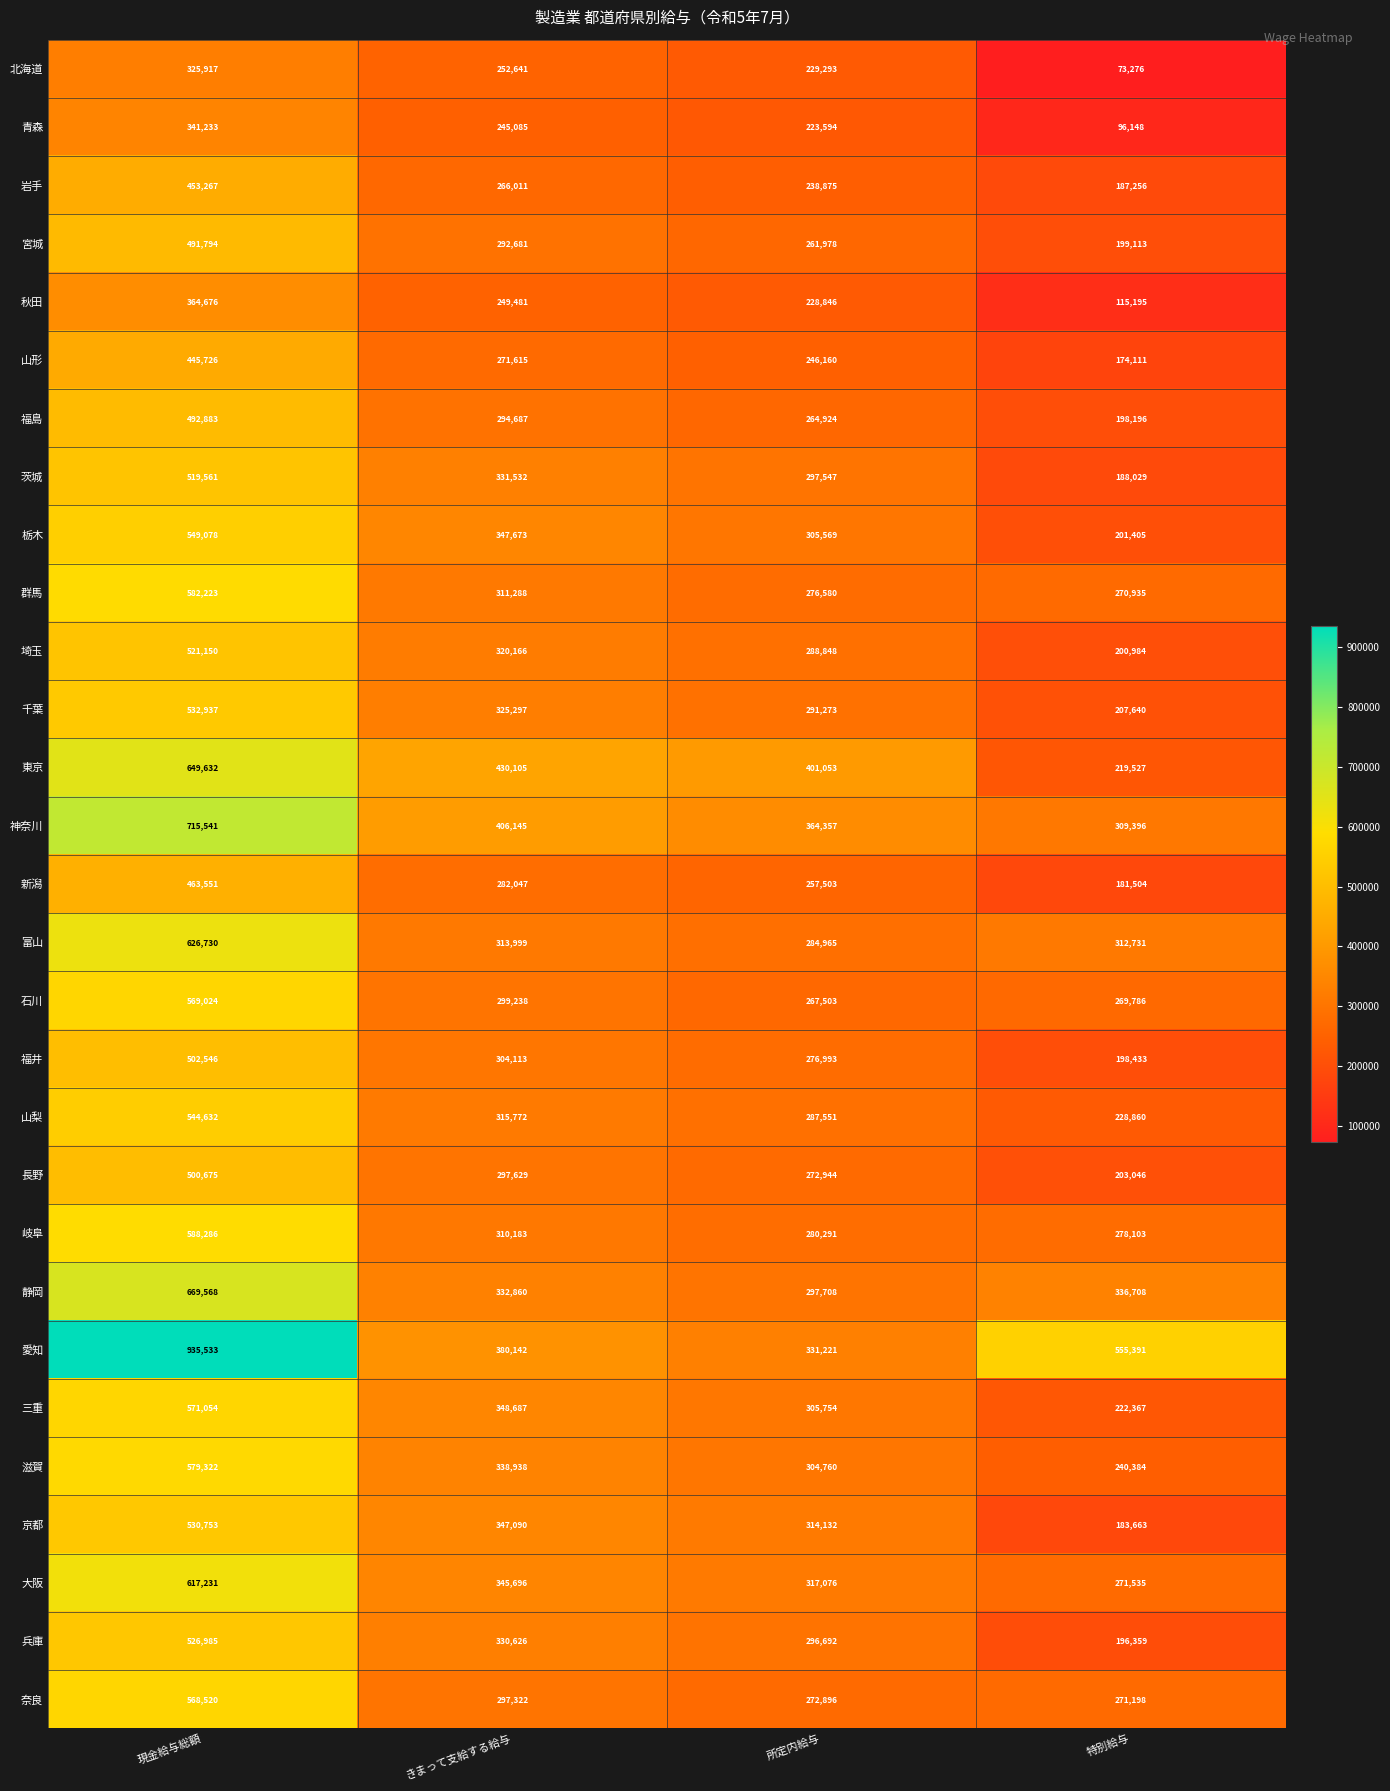

What is the total value across all series at 所定内給与?

8286886